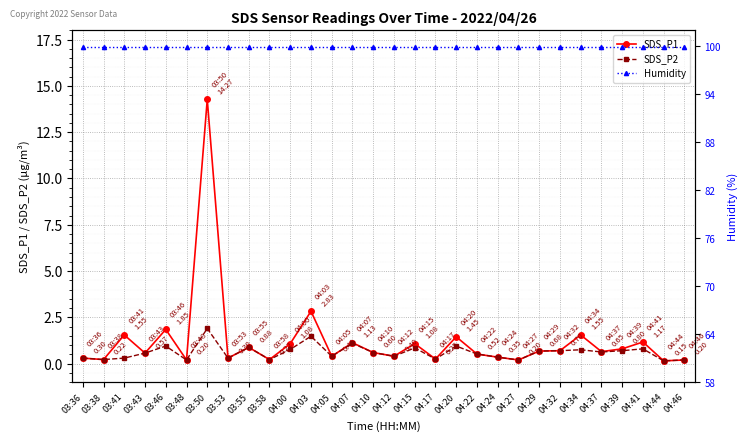

True or false: SDS_P1 has a value of 0.5 at 04:22.

True